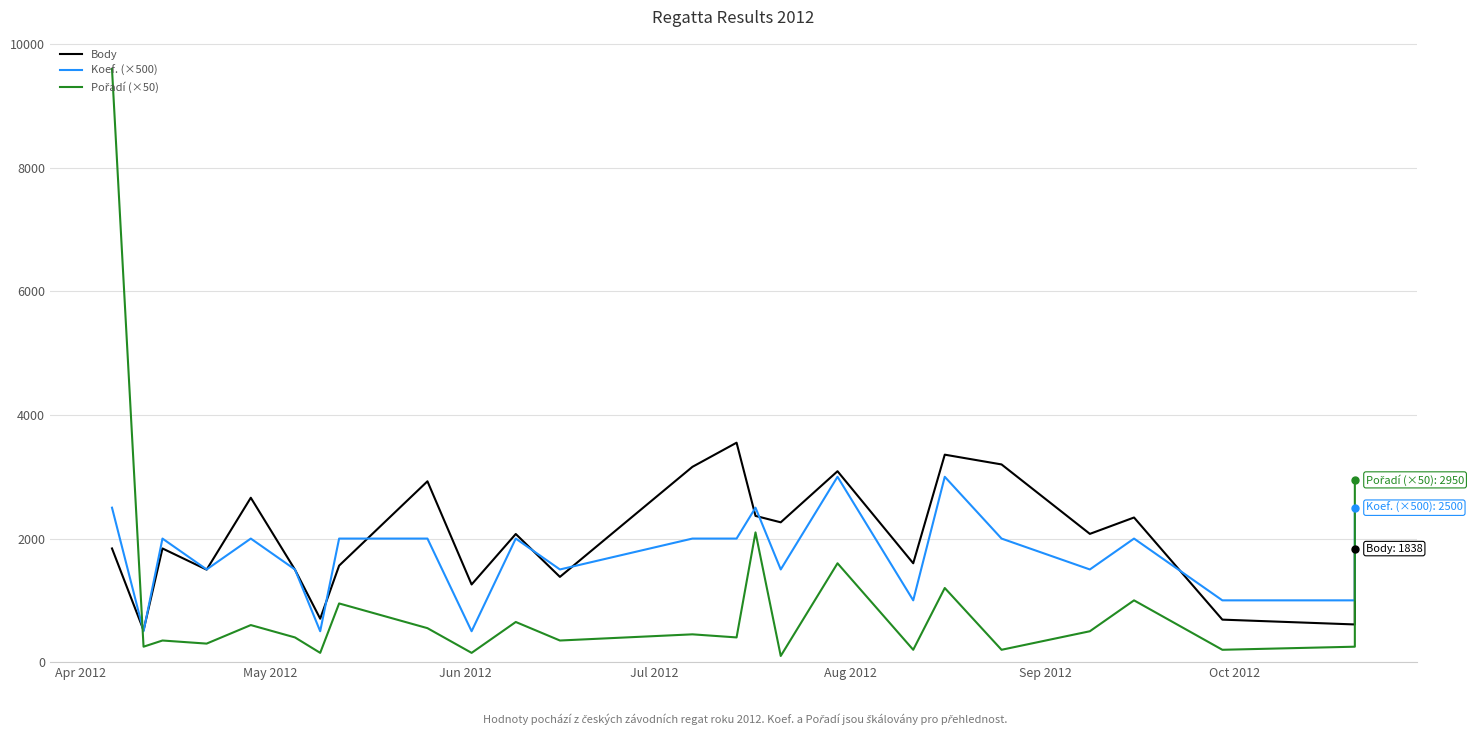

At how many categories does at least one series exceed 8814?

1